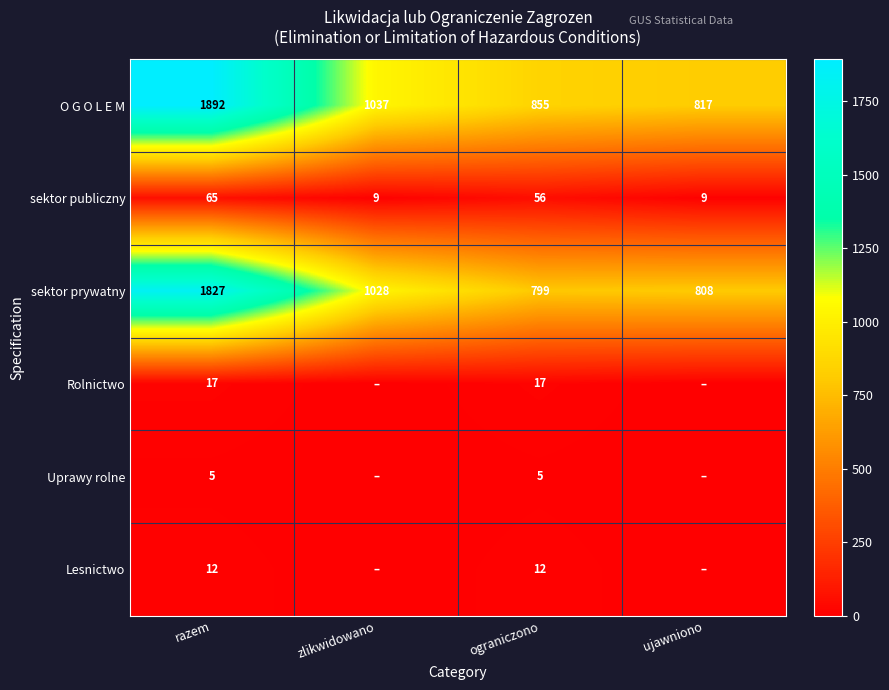

Where is O G O L E M nearest to the value 1354?

zlikwidowano